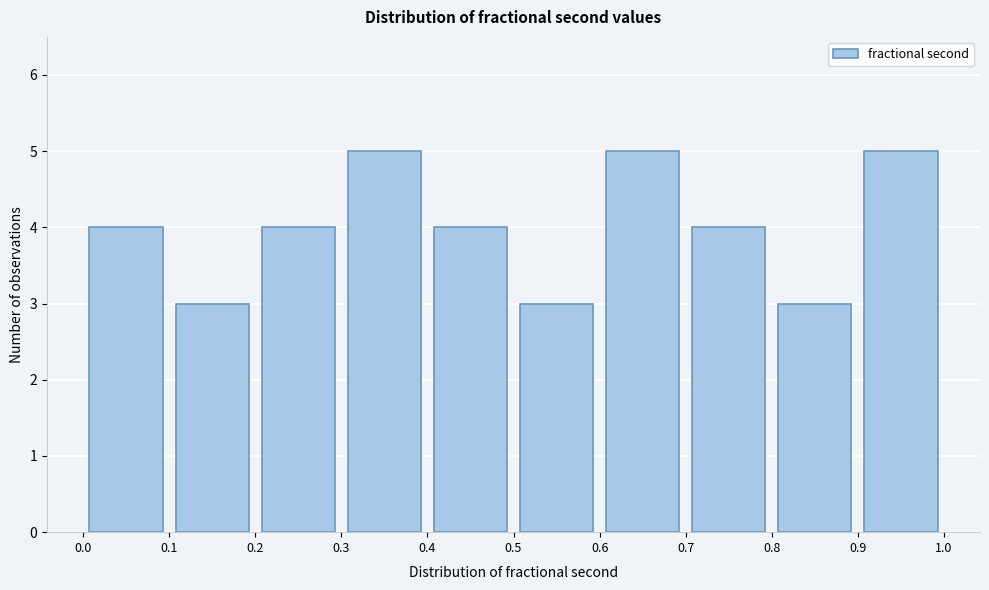

How tall is the bar that spans 0.2 to 0.3 on the x-axis? The values are not printed on the chart, so give them approximately, as read against the axis.

4